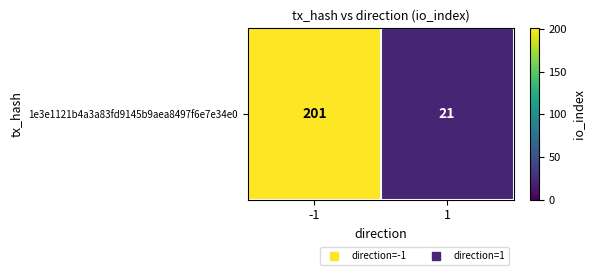

Which has a higher value, 1 or -1?

-1